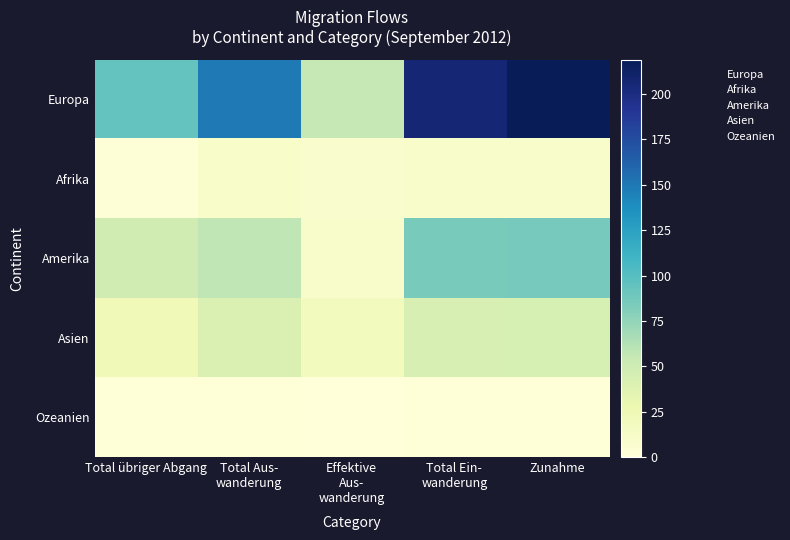

Is the value of Ozeanien at Total Ein-
wanderung greater than the value of Afrika at Total übriger Abgang?

Yes